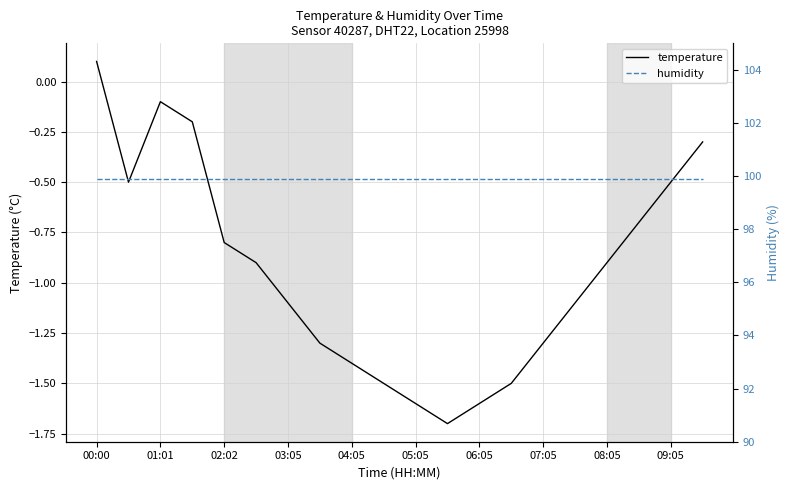

The temperature series shows -0.5 at 09:05. True or false?

True